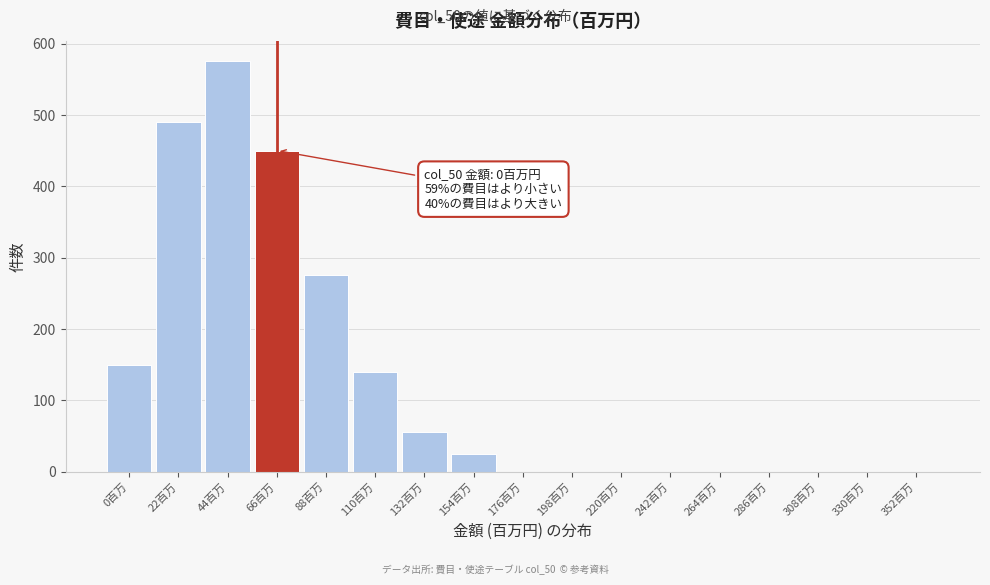

Reading left to right, what are all the values shown in this chart?

0百万=150	22百万=490	44百万=575	66百万=450	88百万=275	110百万=140	132百万=55	154百万=25	176百万=0	198百万=0	220百万=0	242百万=0	264百万=0	286百万=0	308百万=0	330百万=0	352百万=0